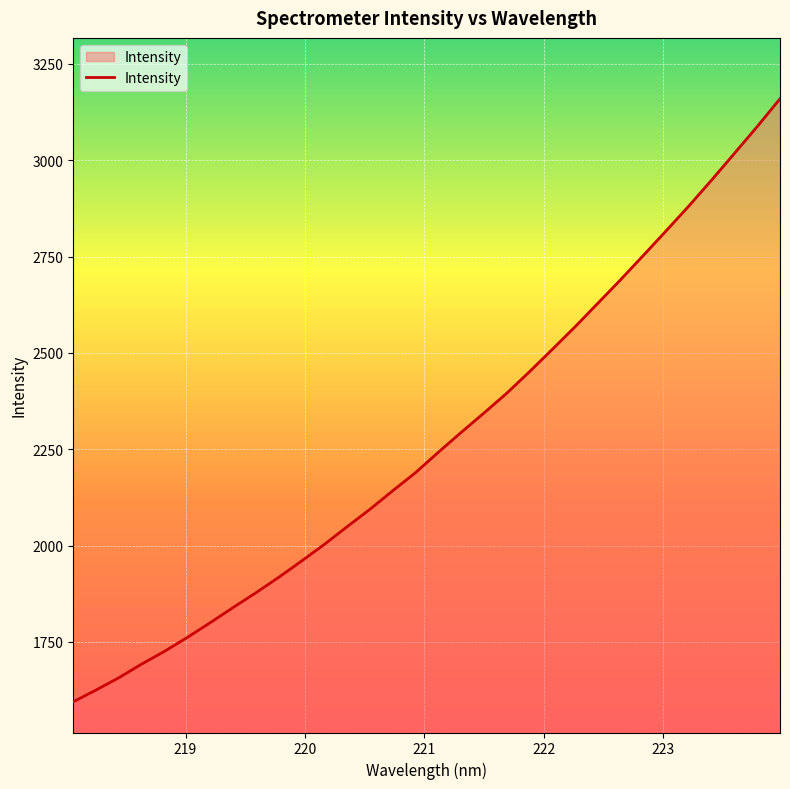

What is the smallest value displayed?

1594.6